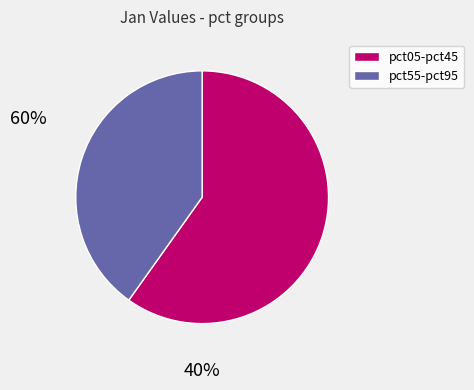

Is there a majority slice in this chart?

Yes